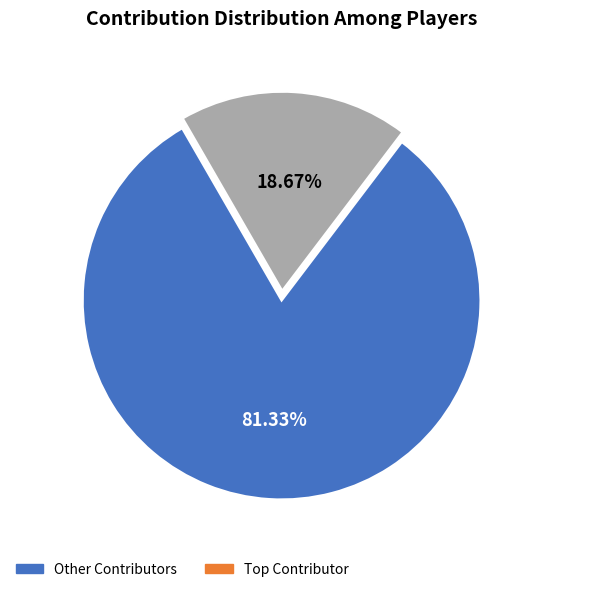

Does any single category account for the majority?

Yes